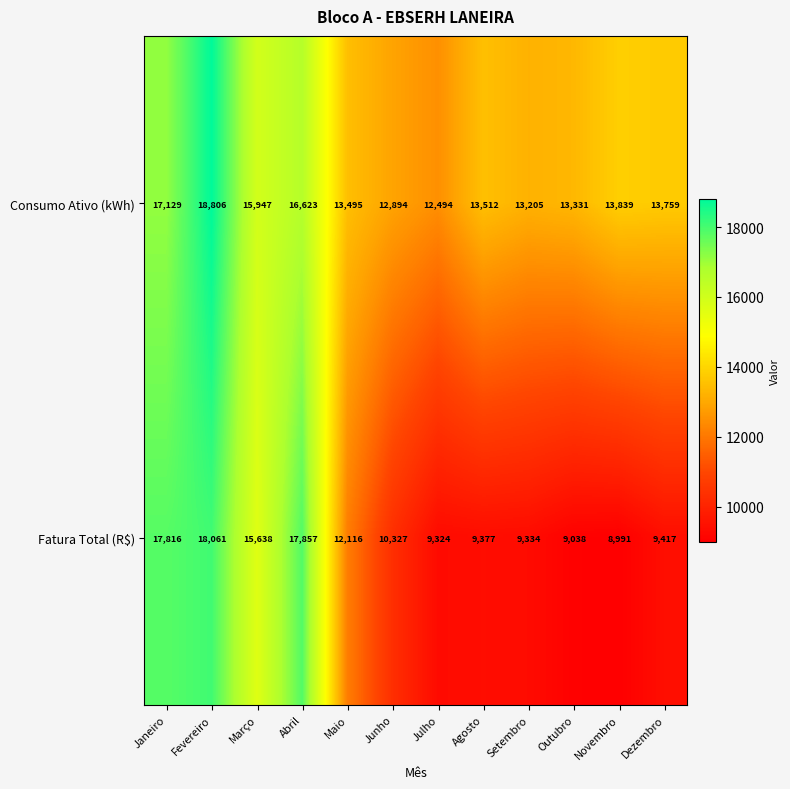

What is the approximate value of Fatura Total (R$) at Julho?

9324